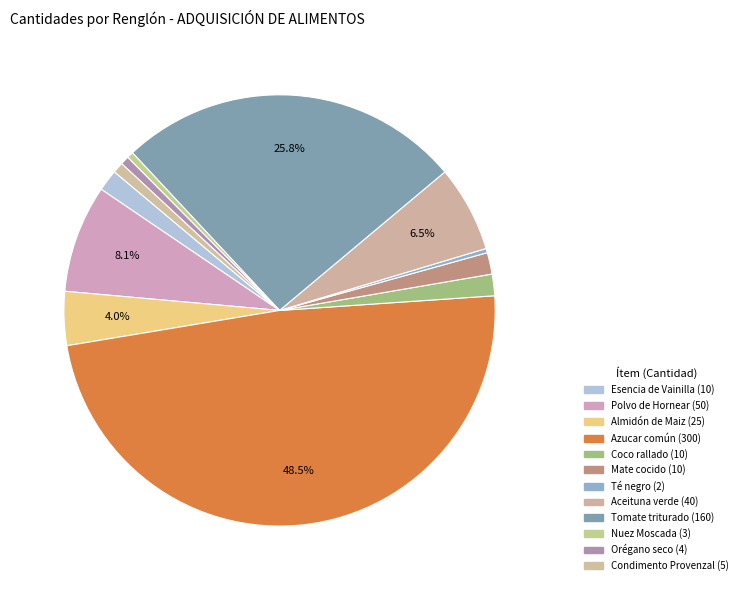

True or false: Azucar común accounts for 48% of the total.

True